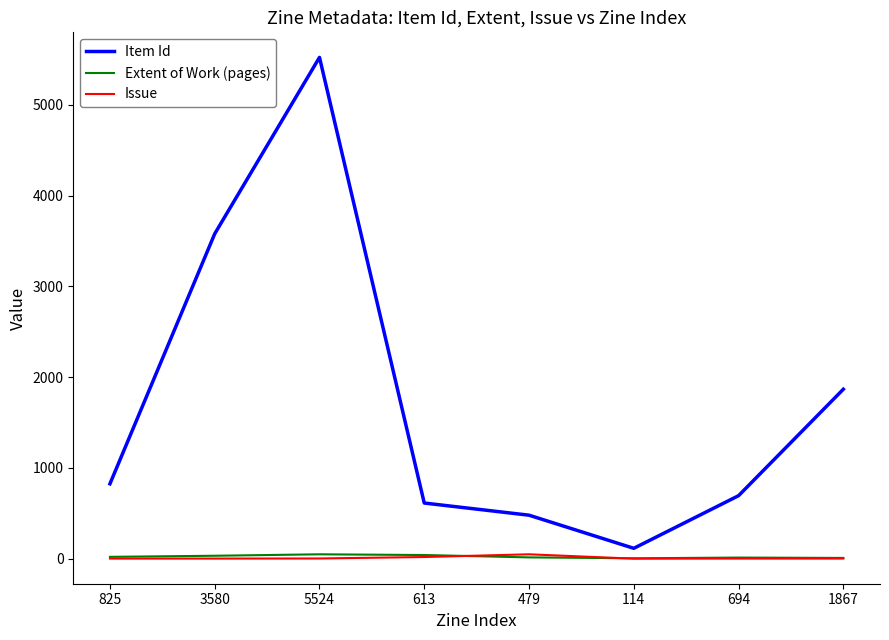

What is the average value of the Extent of Work (pages) series?

22